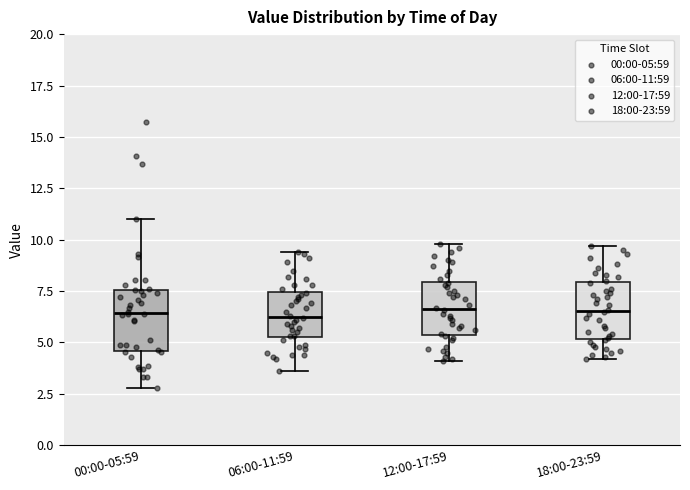

Reading left to right, read every box against the y-axis: the position of its median line, the range the box covers, and the ends of its whiskers. The values are not printed on the chart, so give them approximately, as read against the axis.

00:00-05:59: median 6.5, box 4.5 to 7.5, whiskers 3.0 to 11.0
06:00-11:59: median 6.5, box 5.5 to 7.5, whiskers 3.5 to 9.5
12:00-17:59: median 6.5, box 5.5 to 8.0, whiskers 4.0 to 10.0
18:00-23:59: median 6.5, box 5.0 to 8.0, whiskers 4.0 to 9.5